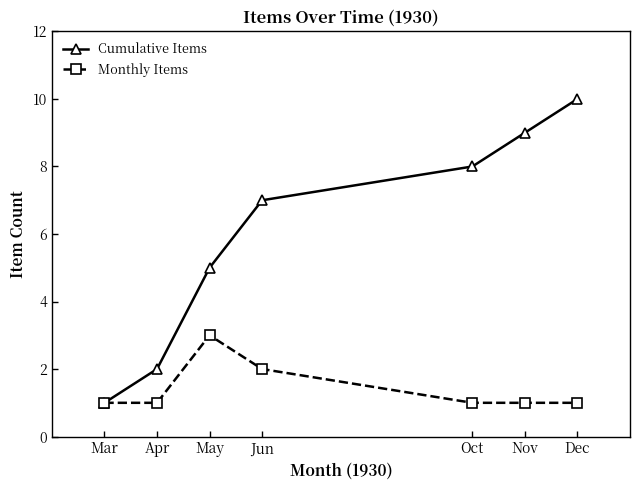

Rank the categories by Cumulative Items value from lowest to highest.

Mar, Apr, May, Jun, Oct, Nov, Dec